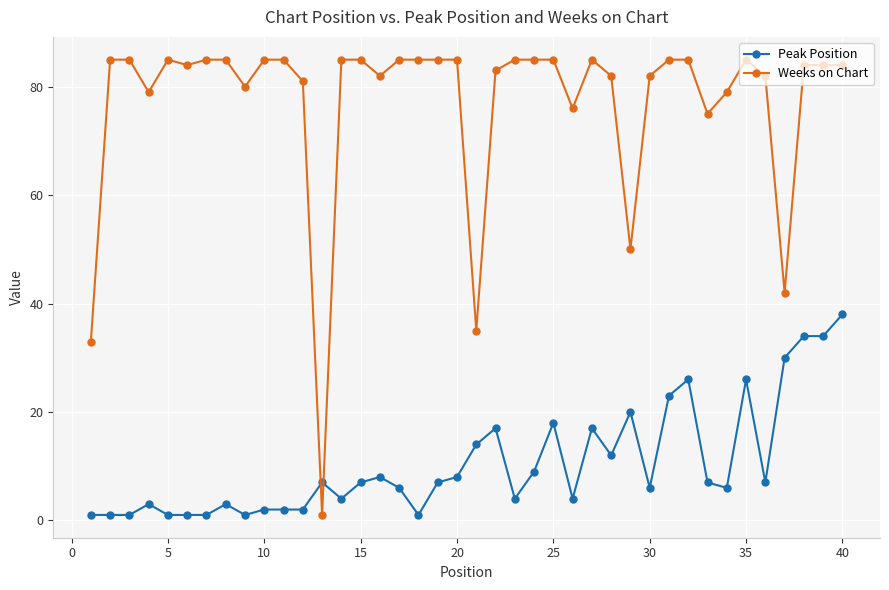

True or false: Peak Position has more than 0 interior local peaks.

True